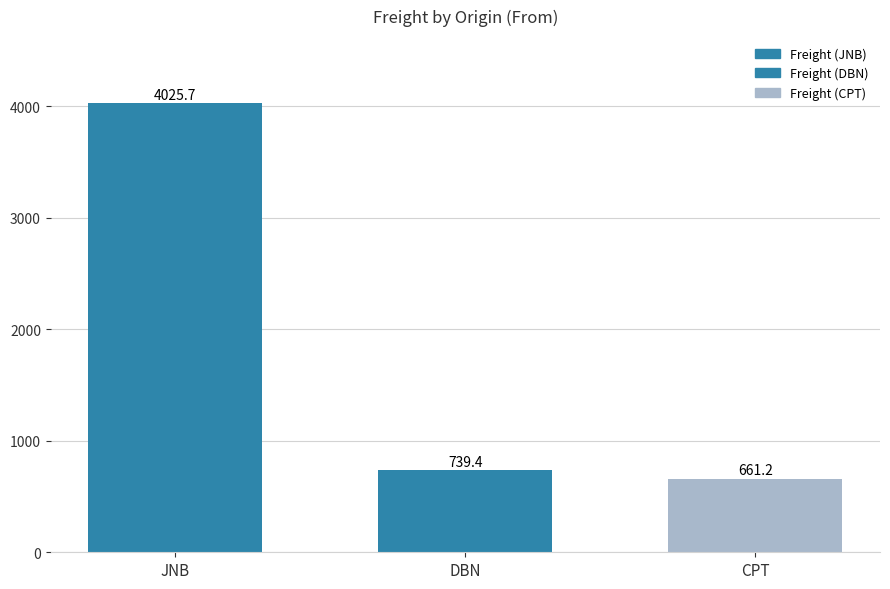

What is the label of the 3rd bar from the left?

CPT